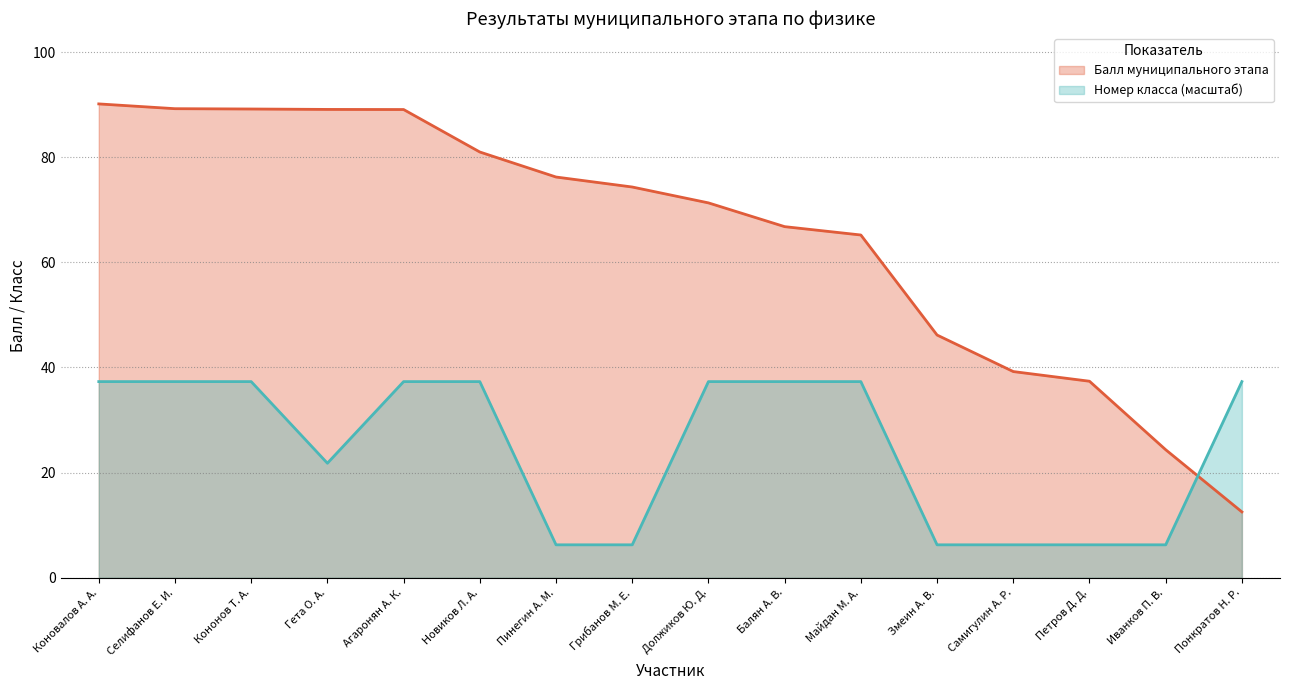

Rank the categories by Балл муниципального этапа value from highest to lowest.

Коновалов А. А., Селифанов Е. И., Кононов Т. А., Гета О. А., Агаронян А. К., Новиков Л. А., Пинегин А. М., Грибанов М. Е., Должиков Ю. Д., Балян А. В., Майдан М. А., Змеин А. В., Самигулин А. Р., Петров Д. Д., Иванков П. В., Понкратов Н. Р.